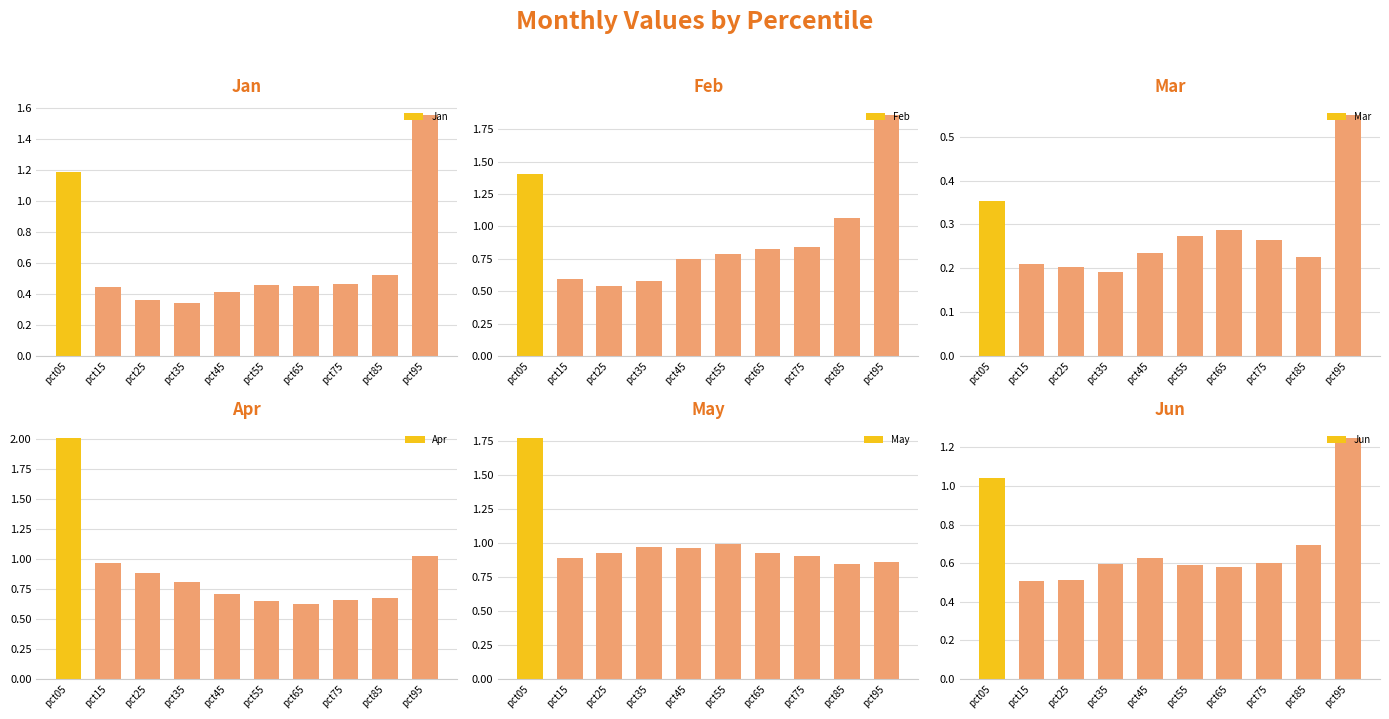

Count the number of data series in this chart.

6